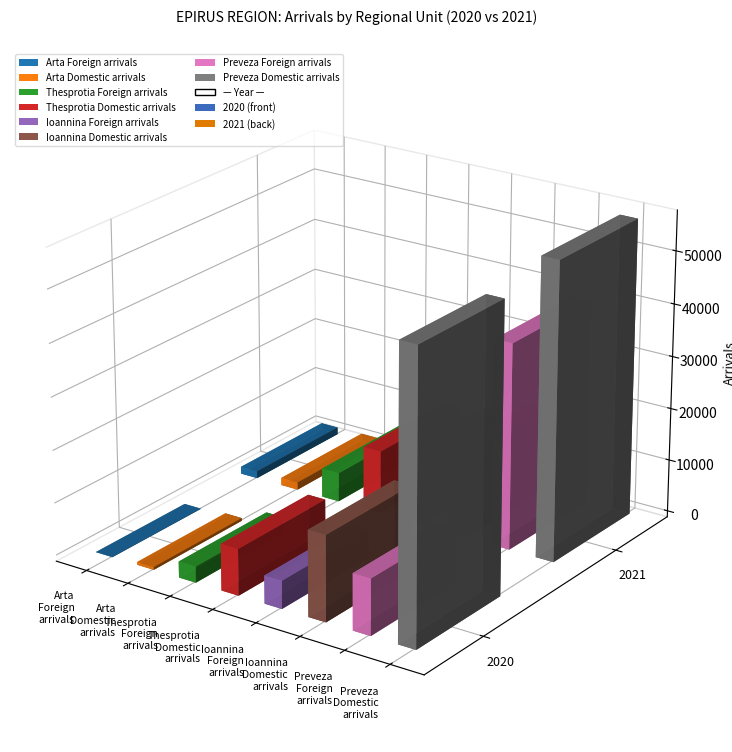

What is the average value of the 2020 series?

12420